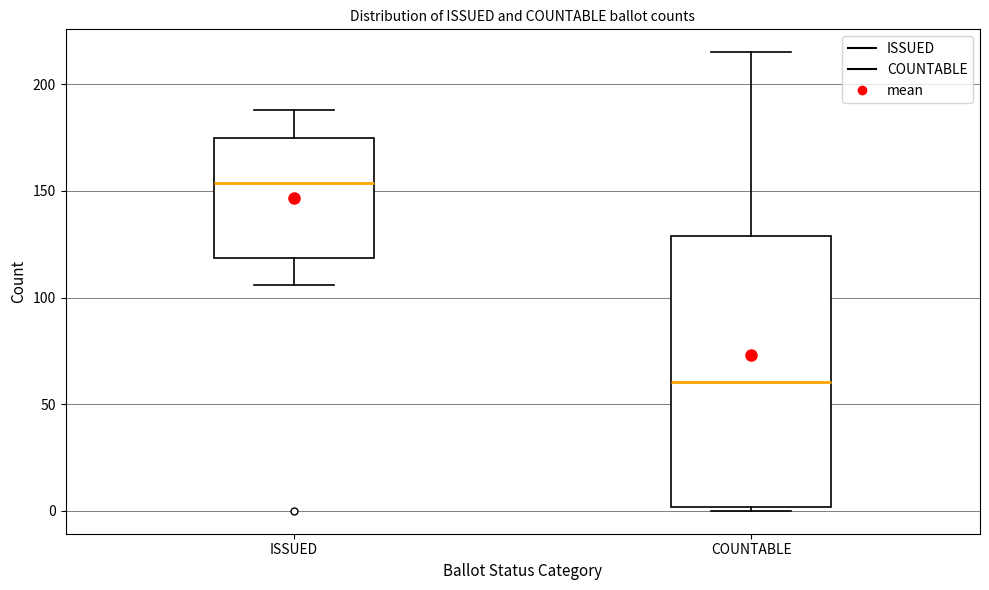

Comparing the boxes themselves (not the whiskers), which one is the tallest?

COUNTABLE